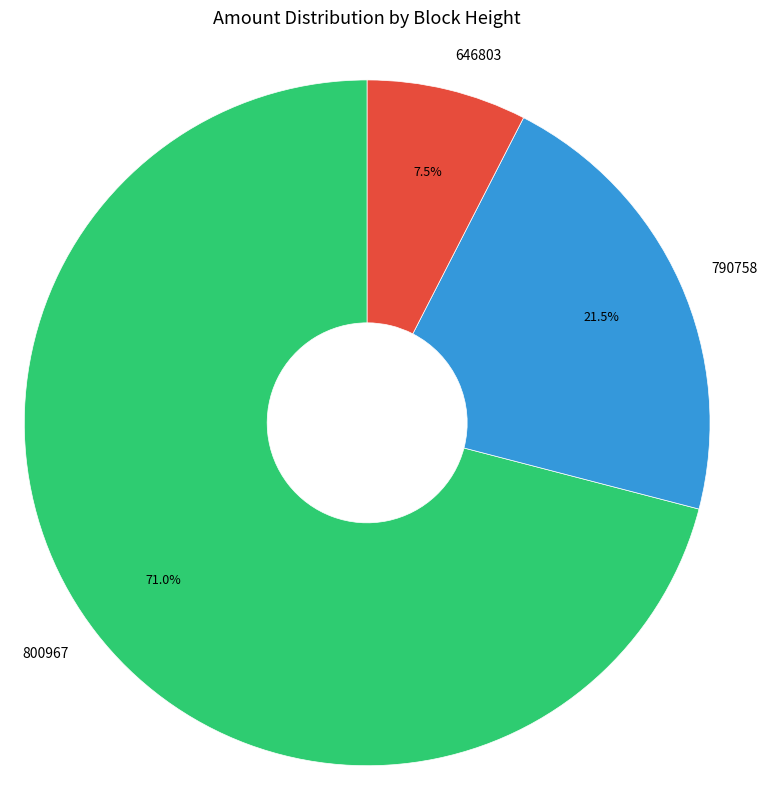

Combined, what portion of the pie is 646803 and 800967?

78.5%